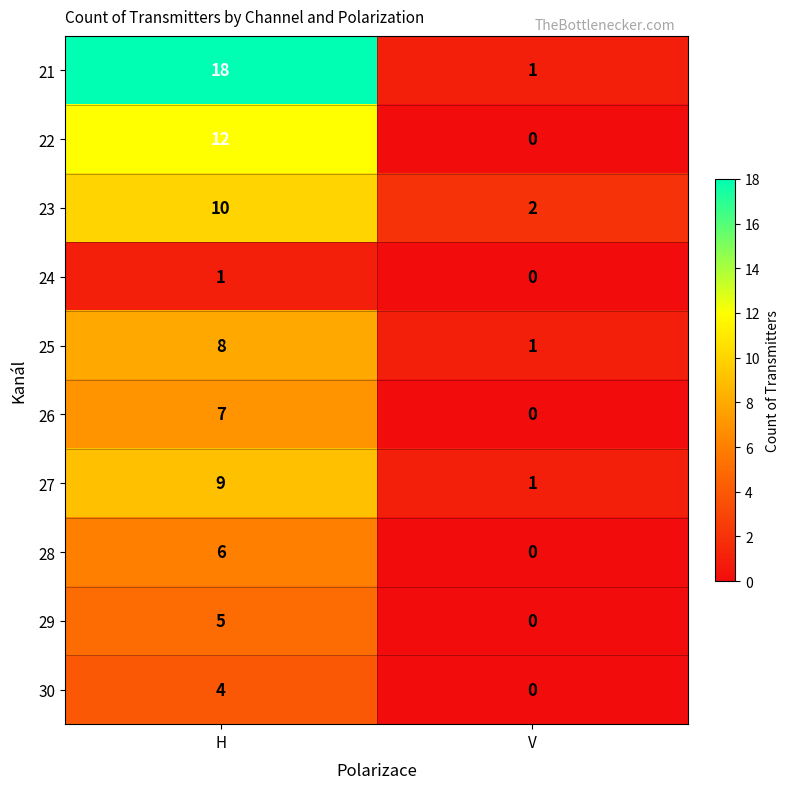

Between H and V, which series saw the biggest shift?

21